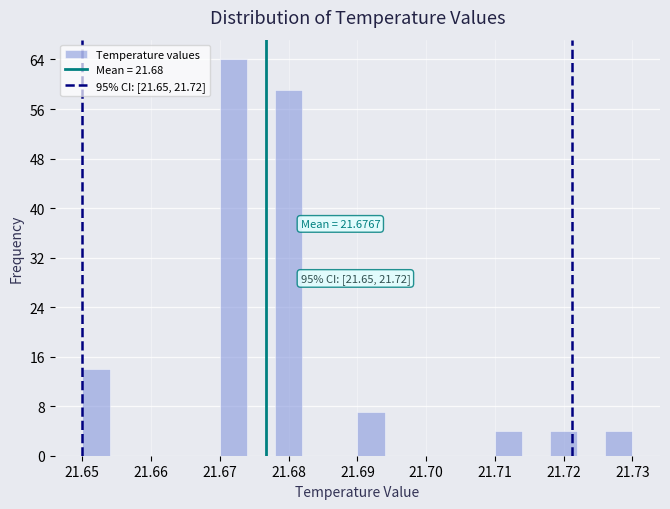

Over which range of the x-axis is the bar tallest?

21.670 to 21.674